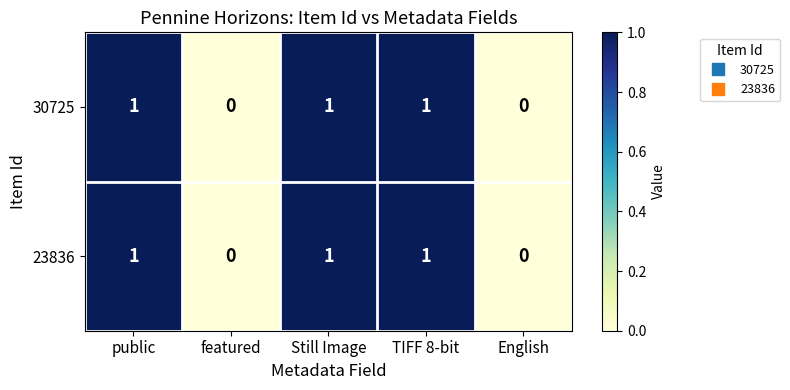

How many 30725 values are between 0 and 1?

5